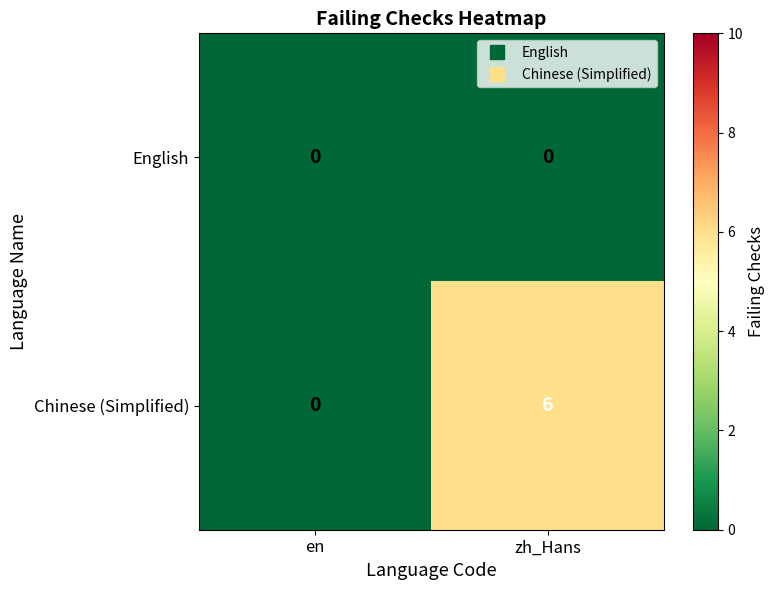

What is the total value across all series at zh_Hans?

6